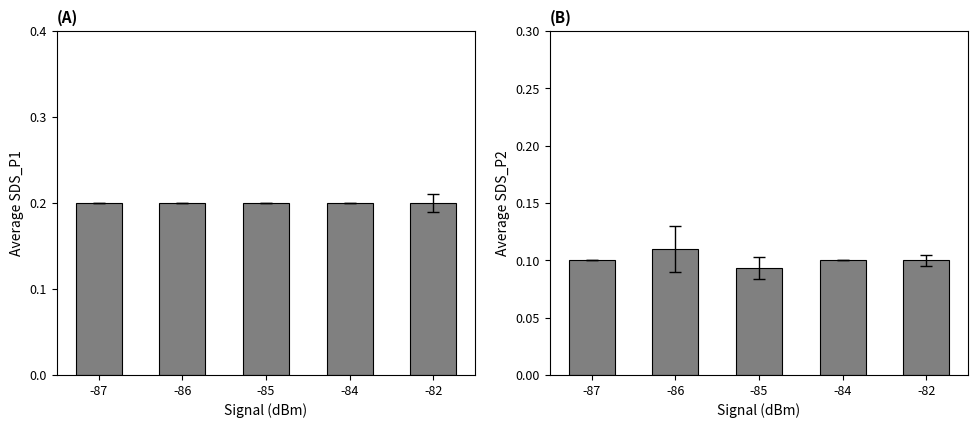

What is the difference between the highest and lowest values at -87?

0.1